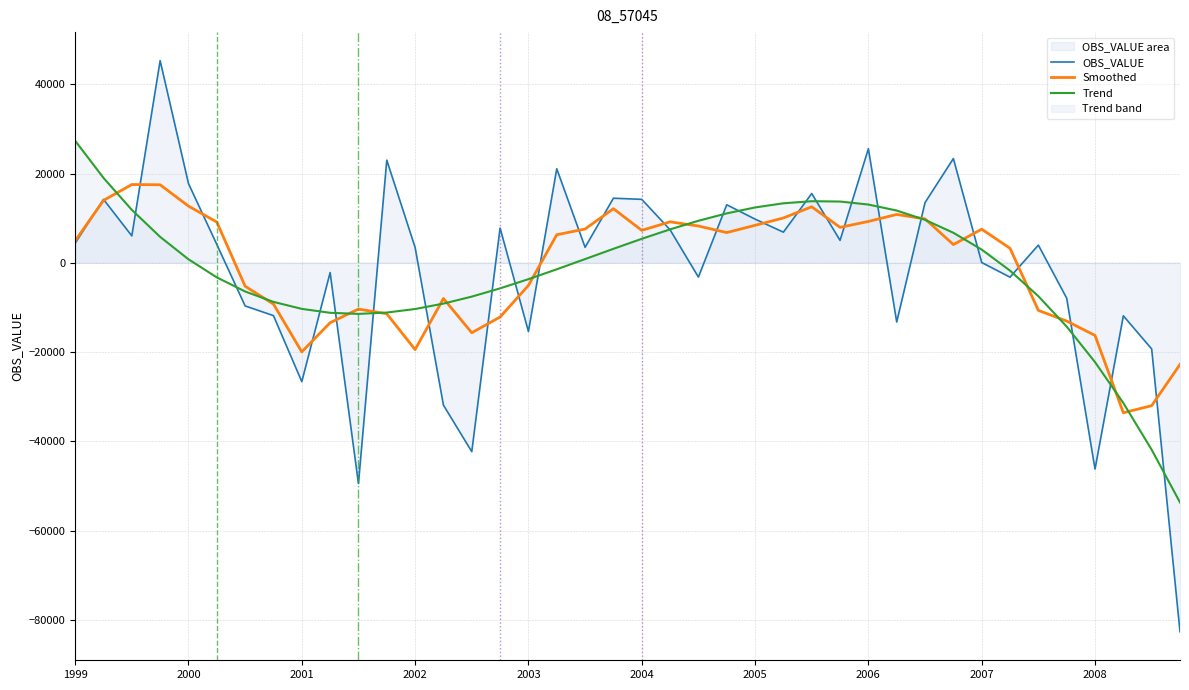

How many interior local valleys does the Trend series have?

1